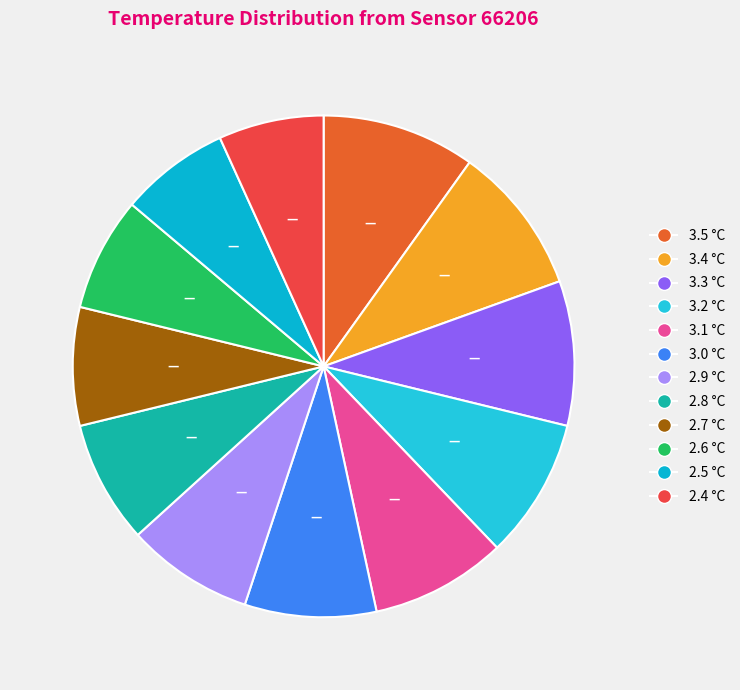

What percentage is the 3.3 slice, to the nearest percent?

9%